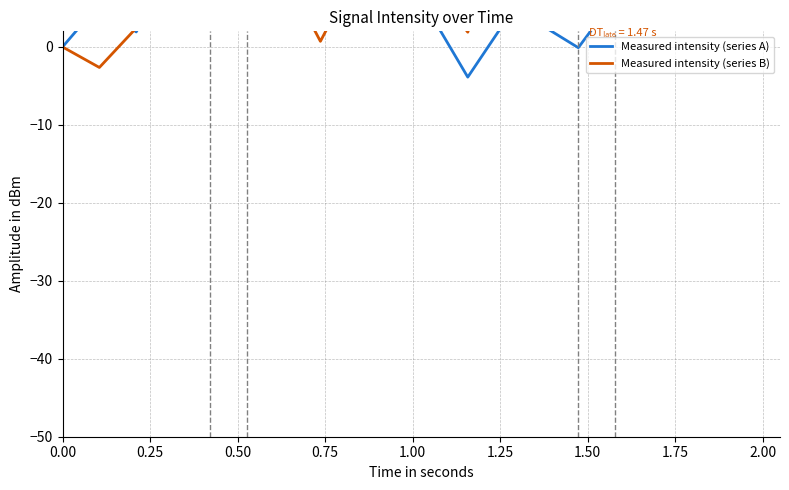

Which series has the largest total across all categories?

Measured intensity (series B)